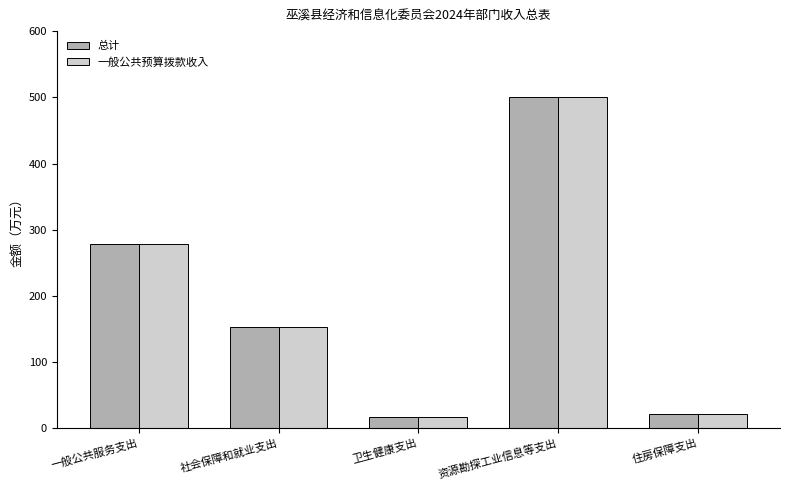

What is the label of the 5th bar from the right?

一般公共服务支出